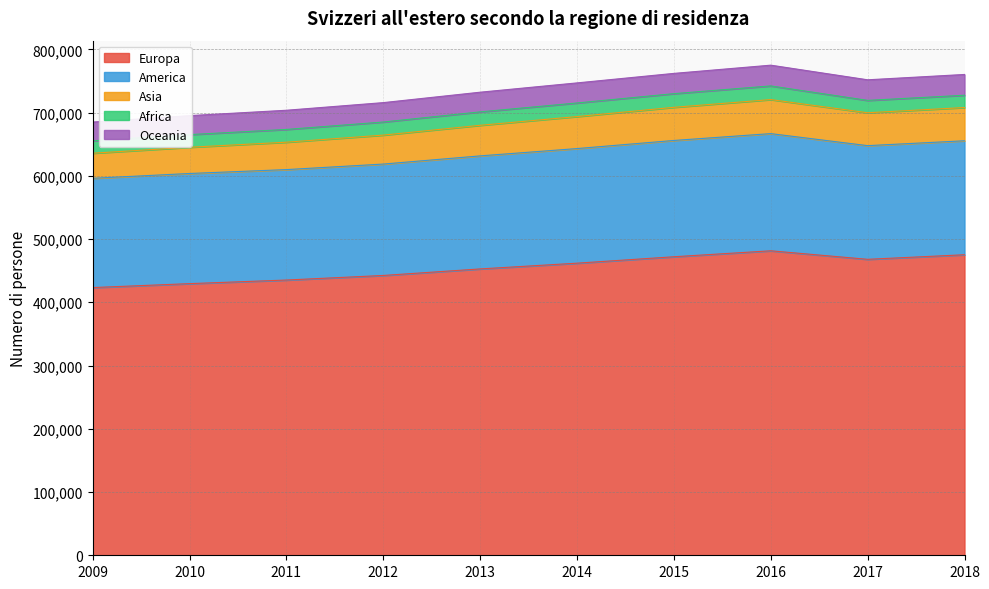

What is the sum of the America values at 2012 and 2009?

348889